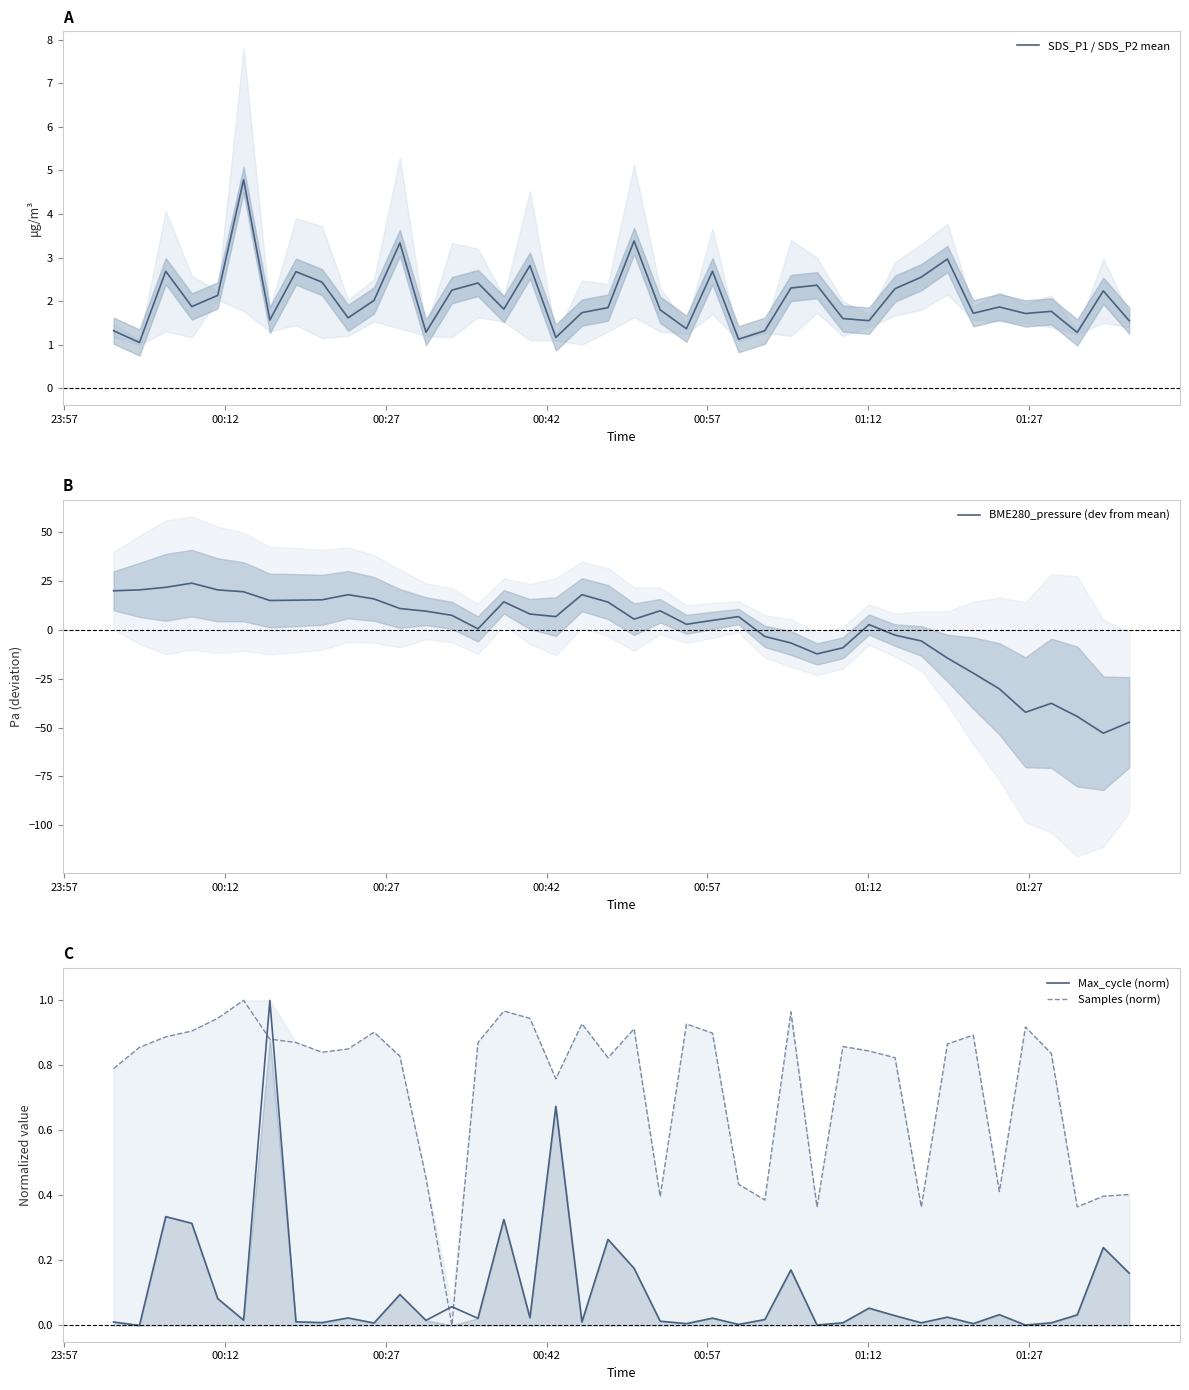

True or false: Samples (norm) has a value of 1.6 at 15.

False